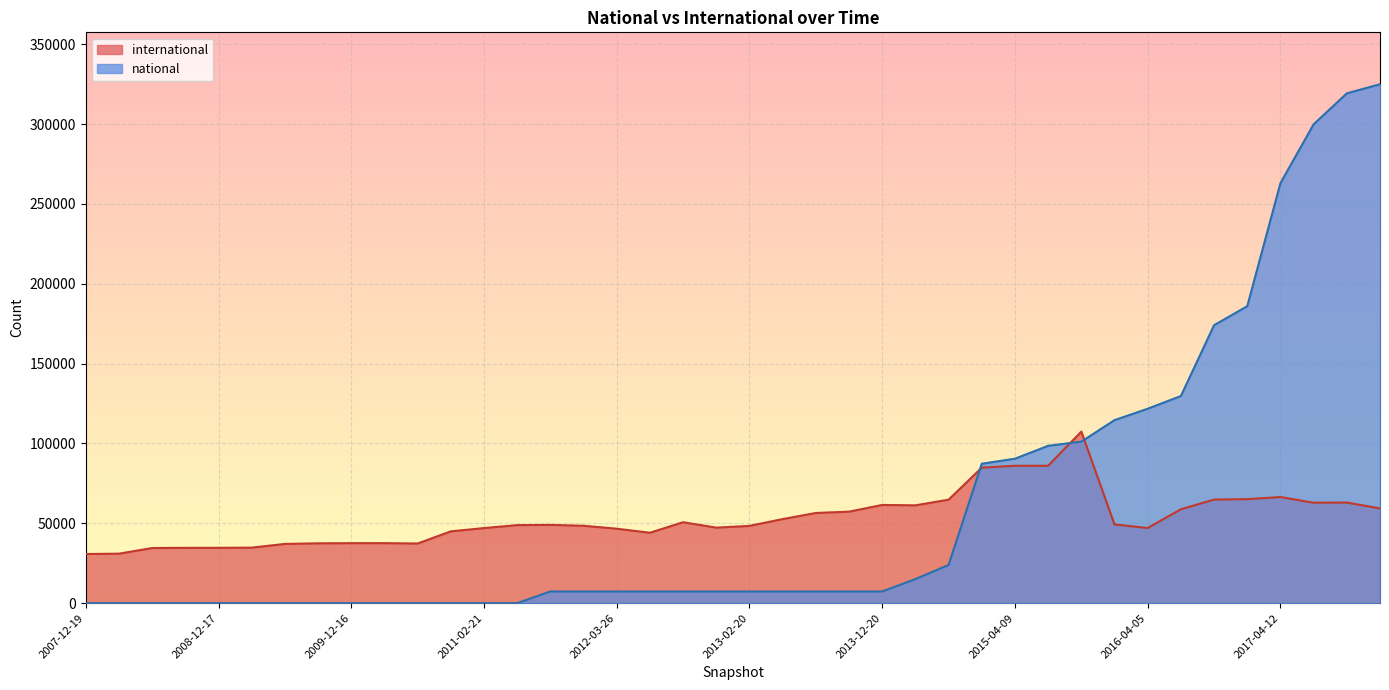

What is the sum of the international values at 2015-01-19 and 2012-10-31?

135536